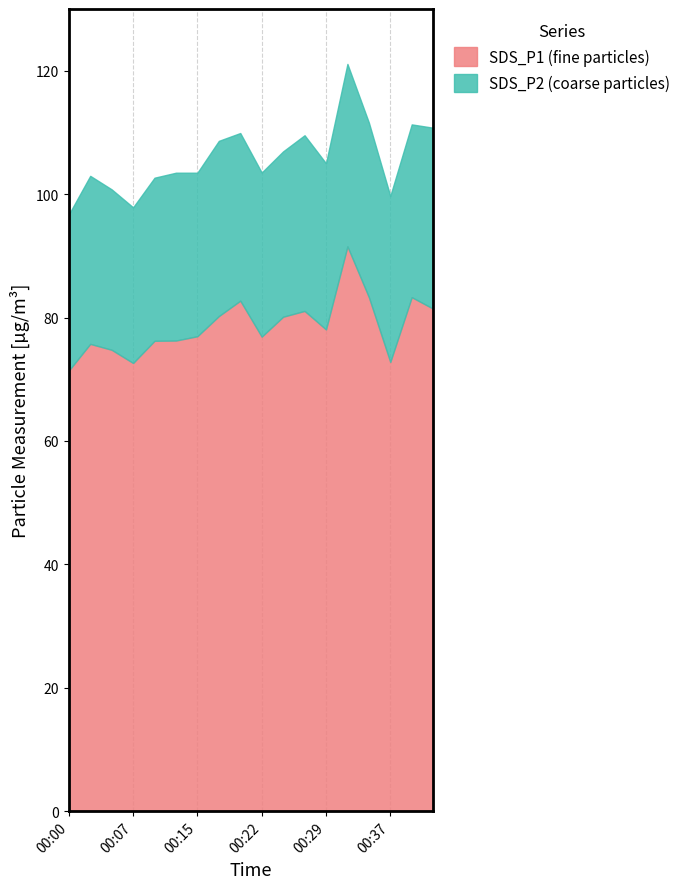

Which series has the largest range (max minus min)?

SDS_P1